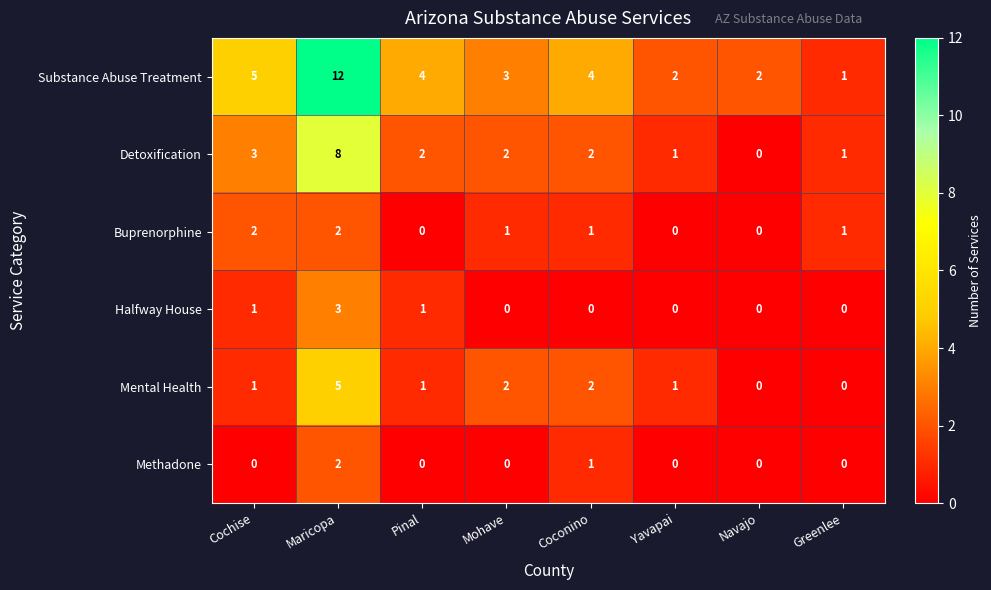

How many distinct data groups are displayed?

6